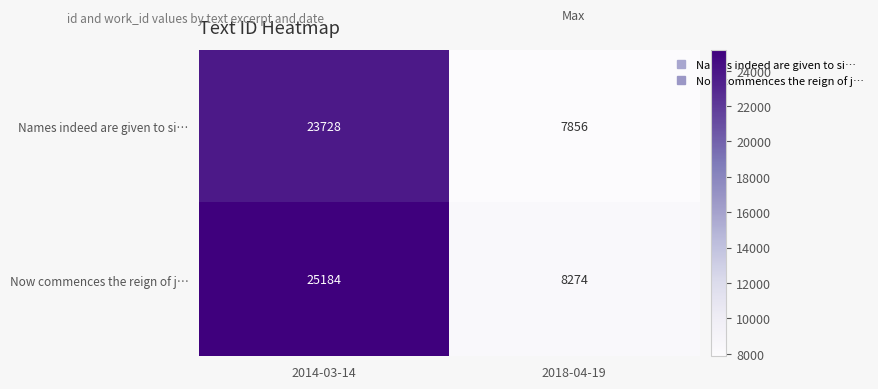

True or false: Now commences the reign of j… has a value of 8274 at 2018-04-19.

True